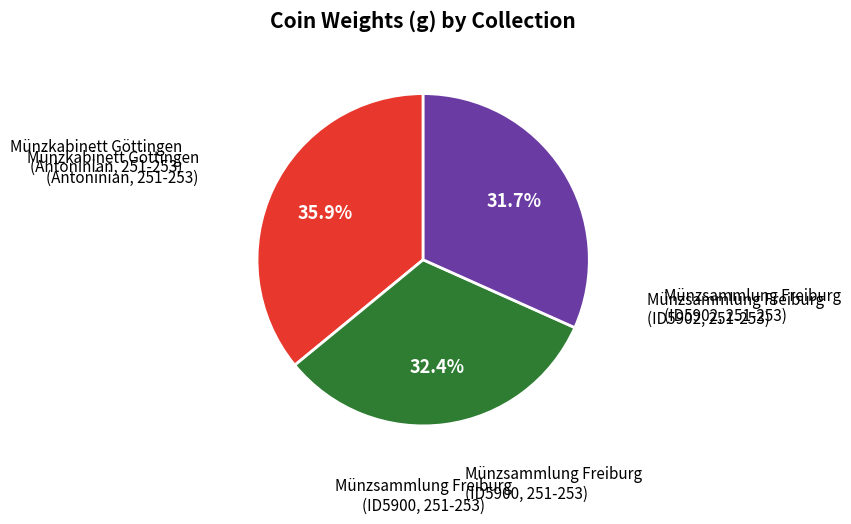

Approximately how many times larger is the value at Münzsammlung Freiburg (ID5902, 251-253) compared to Münzsammlung Freiburg (ID5900, 251-253)?

1.0